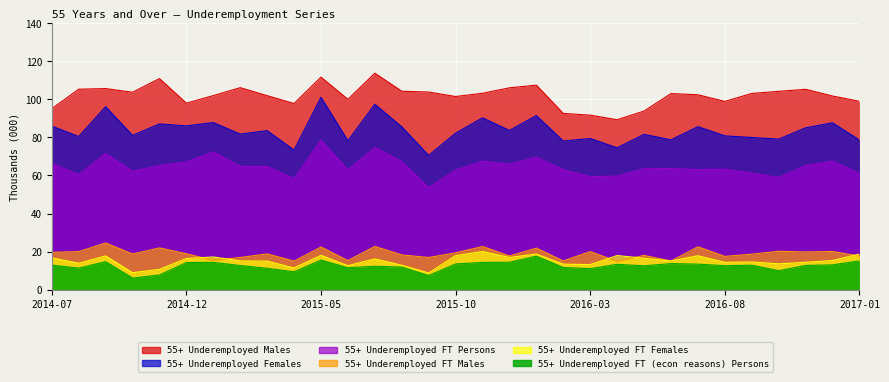

The 55+ Underemployed Females series shows 153.9 at 2015-11. True or false?

False